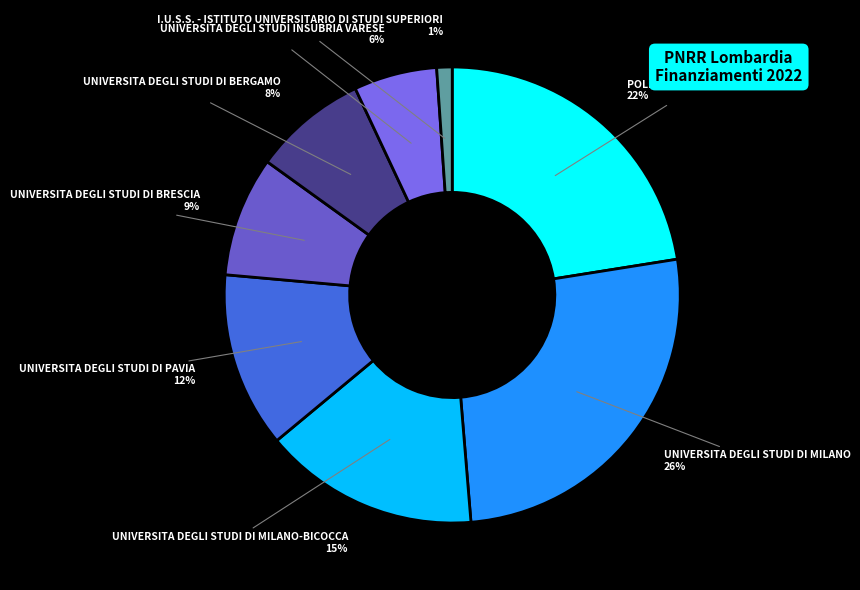

Count the number of slices in the pie.

8